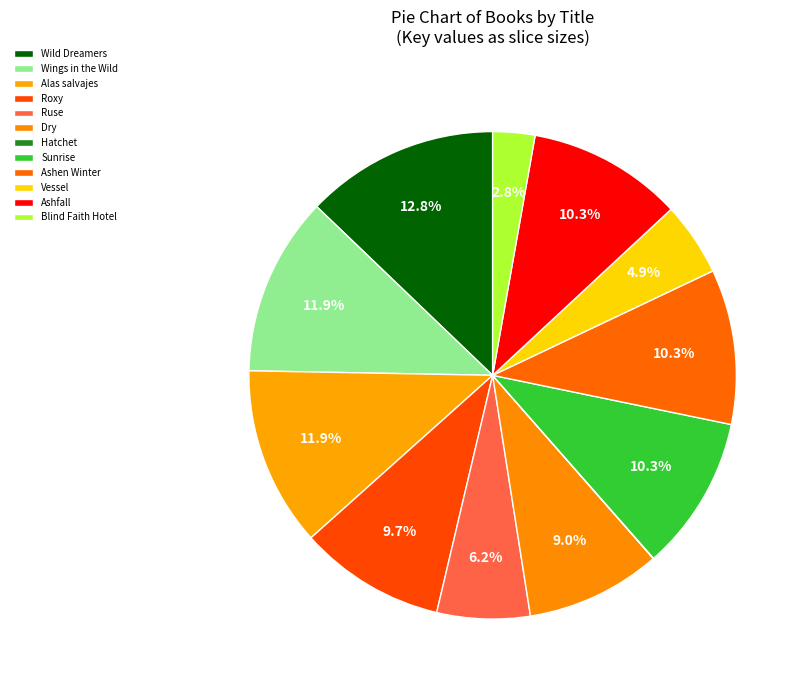

To the nearest percent, what is the difference between the Ruse and Hatchet slice percentages?

6%